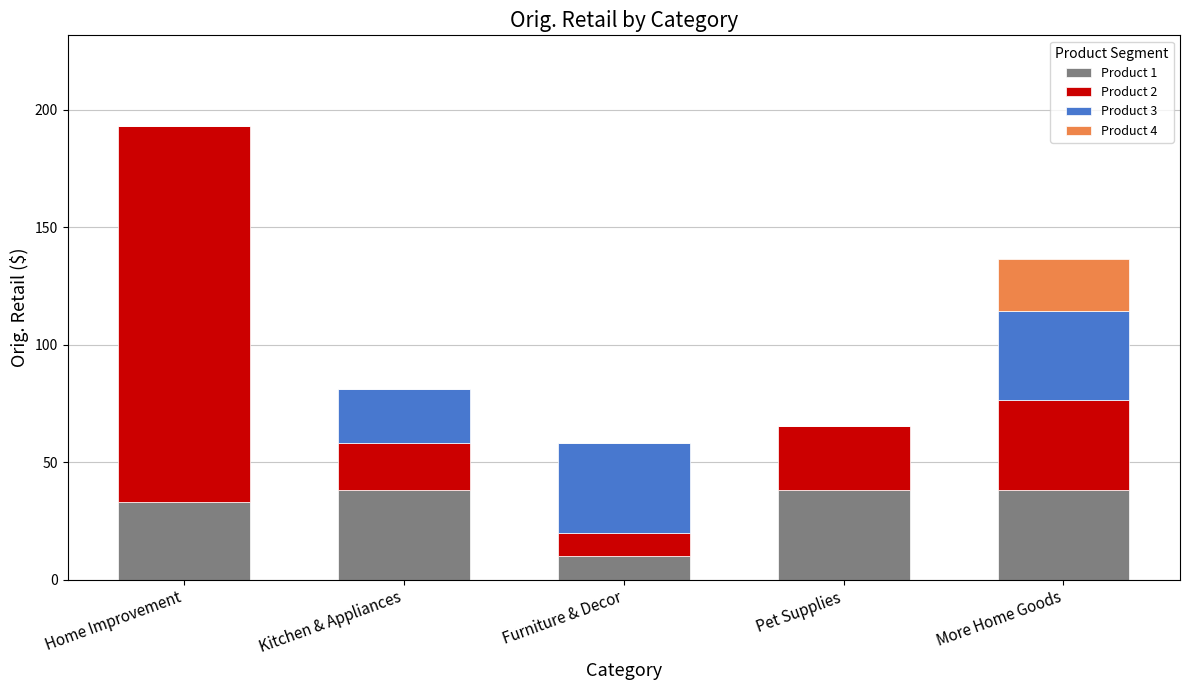

The value of Product 1 at Pet Supplies is 38.2. True or false?

True